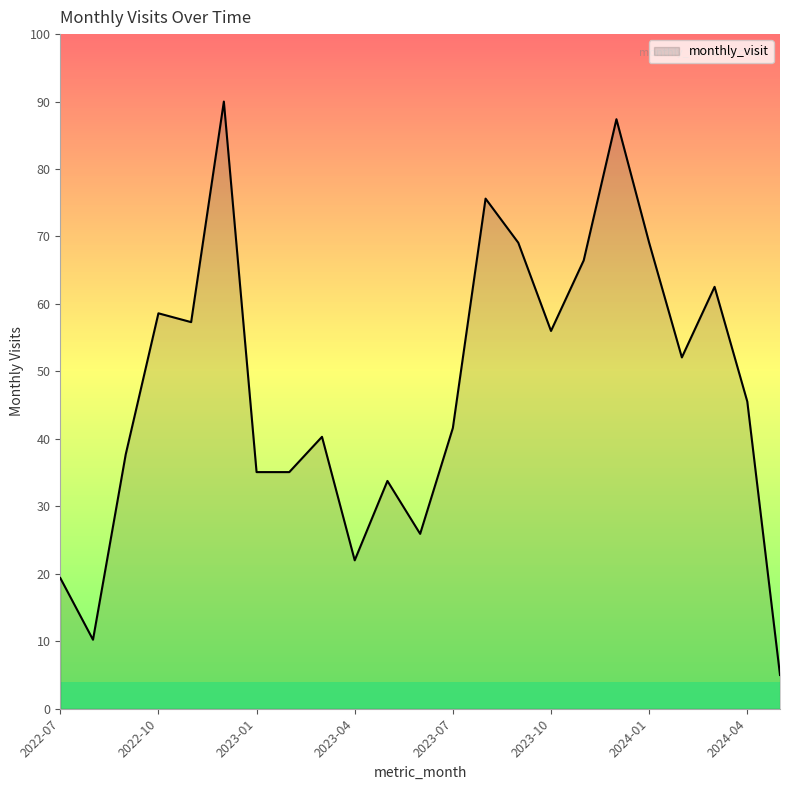

What is the minimum value shown in the chart?

5.0